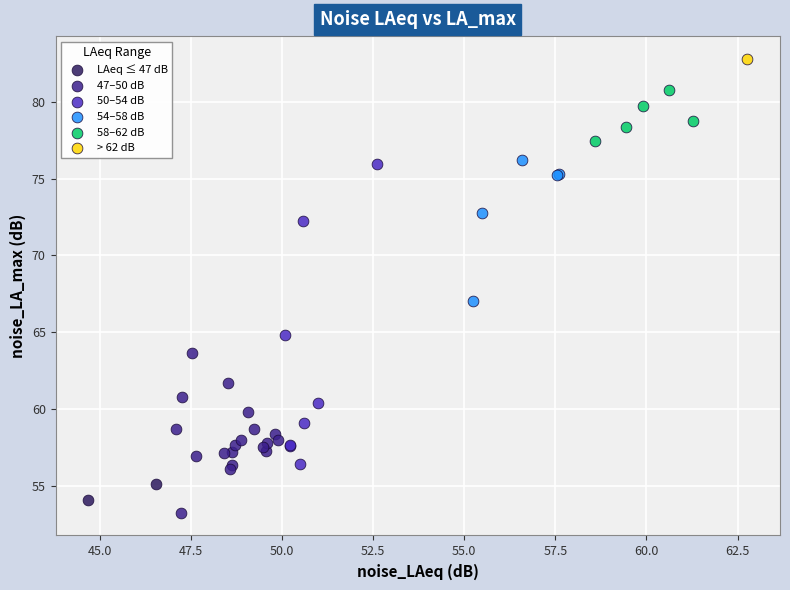

Which series contains the highest Y value?

> 62 dB